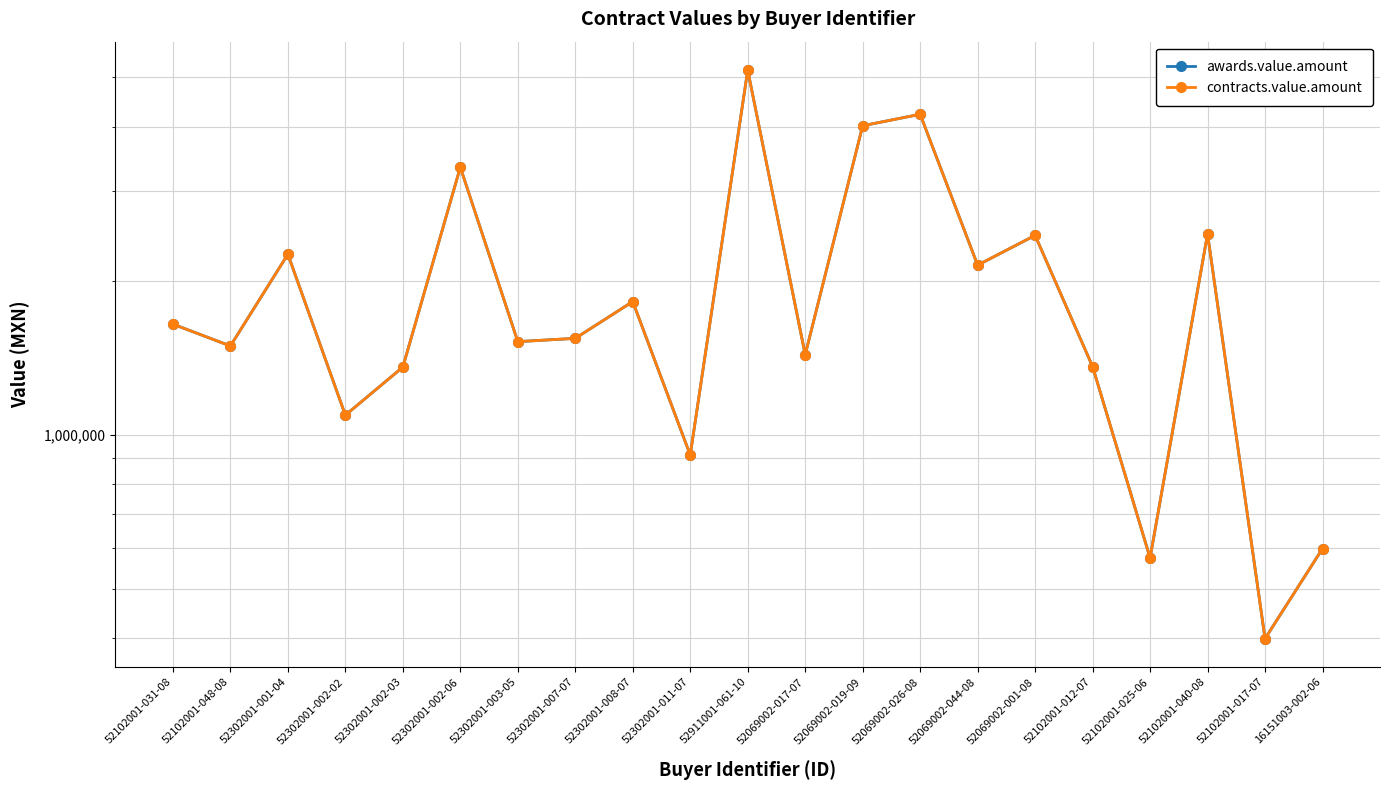

Which series has the largest total across all categories?

awards.value.amount